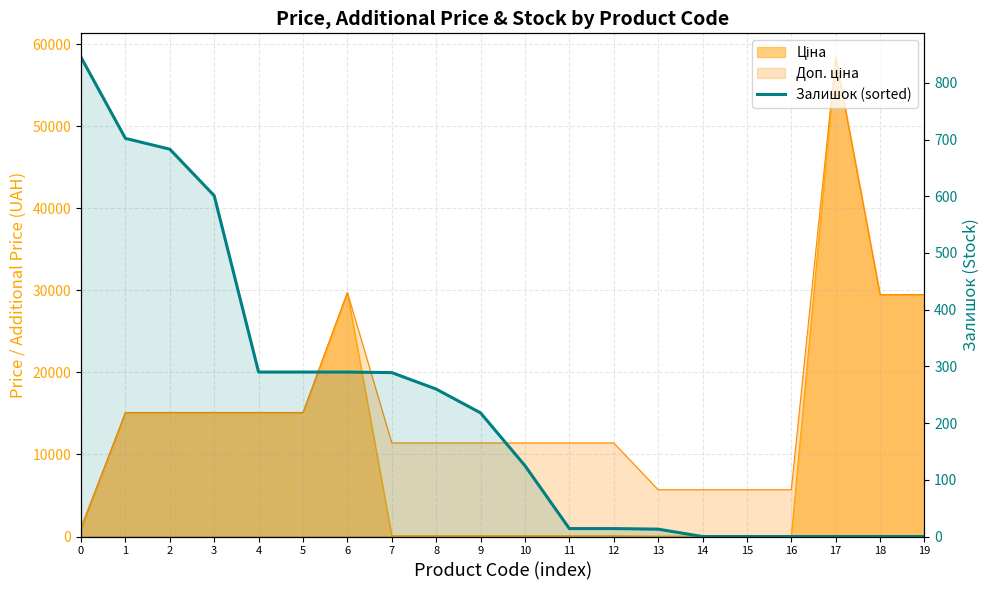

What is the change in value from 0 to 12?

-831